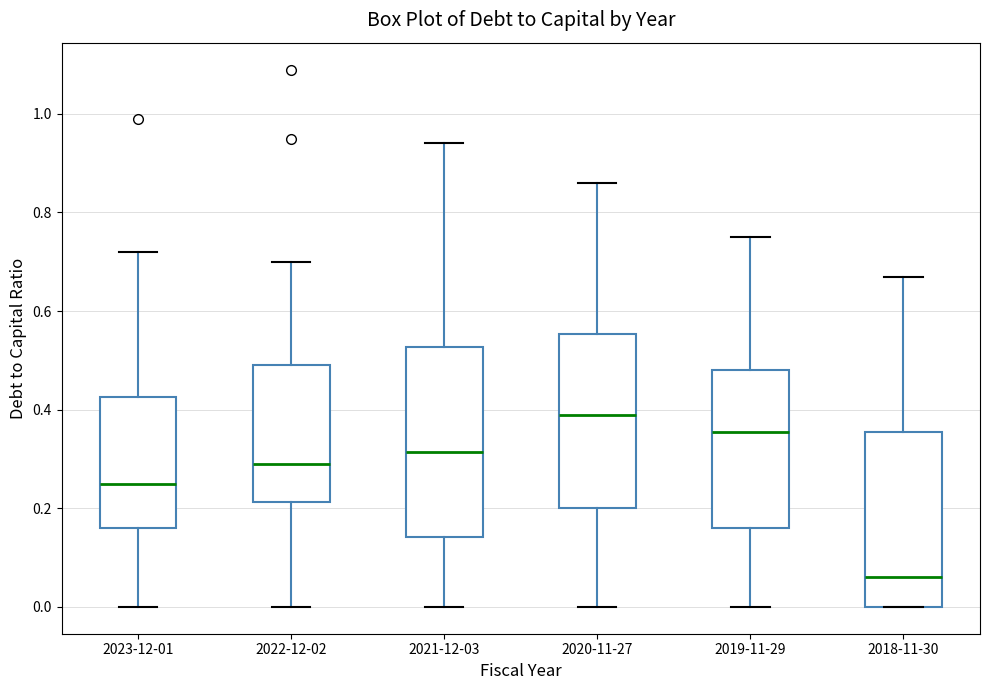

Reading left to right, read every box against the y-axis: the position of its median line, the range the box covers, and the ends of its whiskers. The values are not printed on the chart, so give them approximately, as read against the axis.

2023-12-01: median 0.26, box 0.16 to 0.42, whiskers 0.00 to 0.72
2022-12-02: median 0.30, box 0.22 to 0.50, whiskers 0.00 to 0.70
2021-12-03: median 0.32, box 0.14 to 0.52, whiskers 0.00 to 0.94
2020-11-27: median 0.40, box 0.20 to 0.56, whiskers 0.00 to 0.86
2019-11-29: median 0.36, box 0.16 to 0.48, whiskers 0.00 to 0.76
2018-11-30: median 0.06, box 0.00 to 0.36, whiskers 0.00 to 0.68